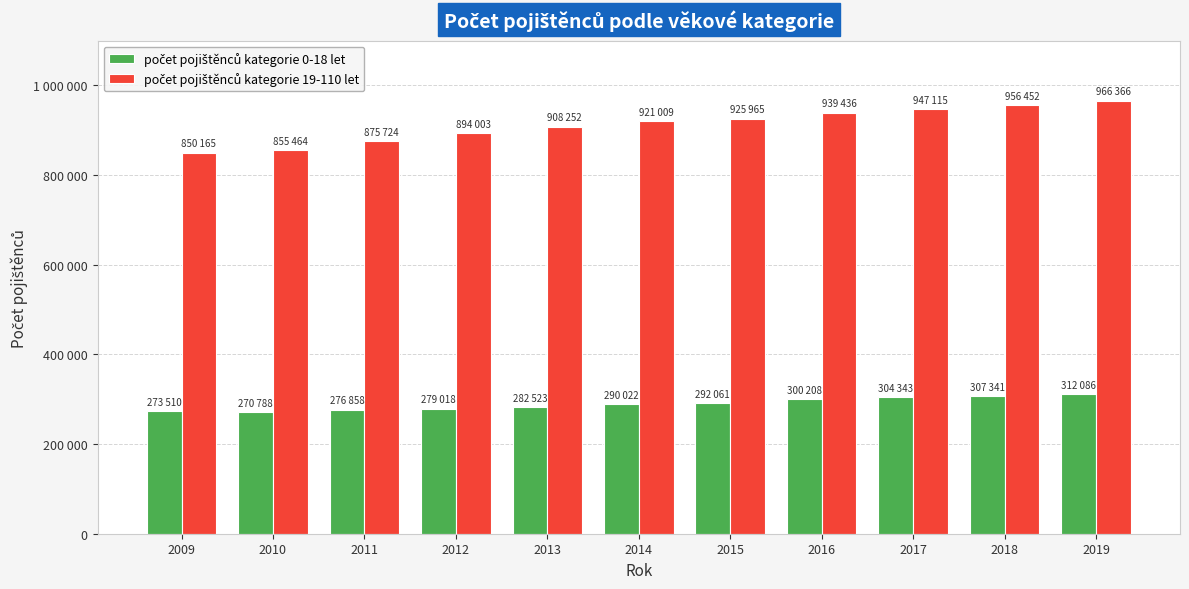

What is the difference between the second highest and second lowest values in the počet pojištěnců kategorie 19-110 let series?

100988